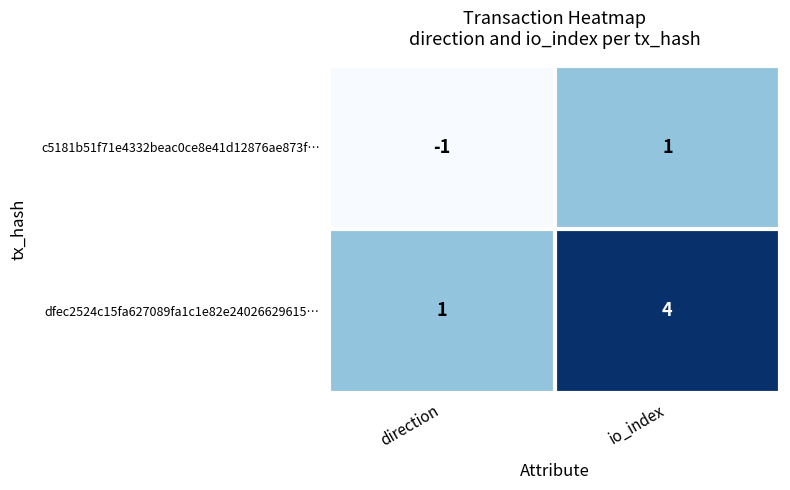

How many categories are shown in the chart?

2